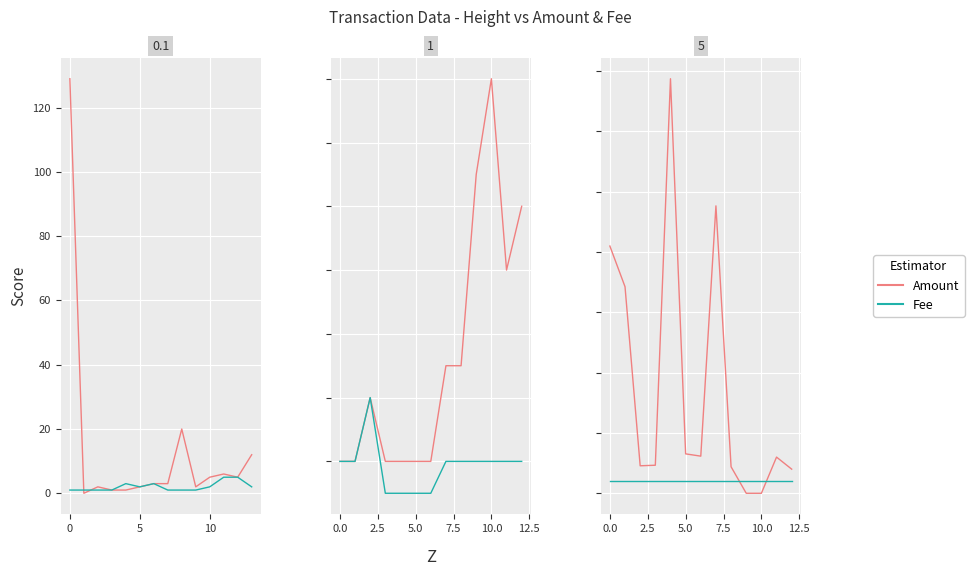

After their last crossing, which series has the higher values: Fee or Amount?

Amount